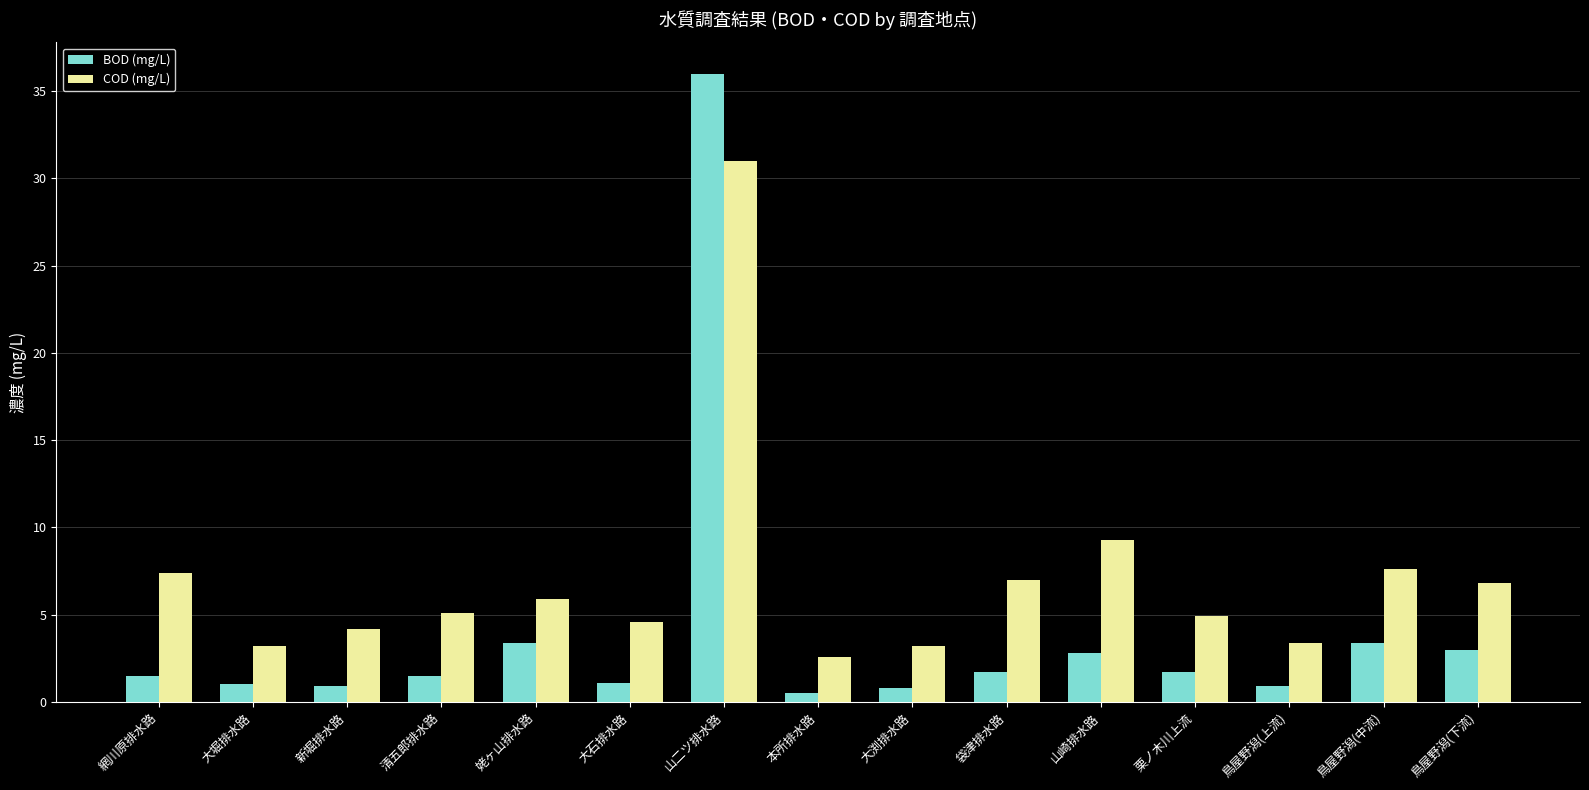

What is the average value of the COD (mg/L) series?

7.1